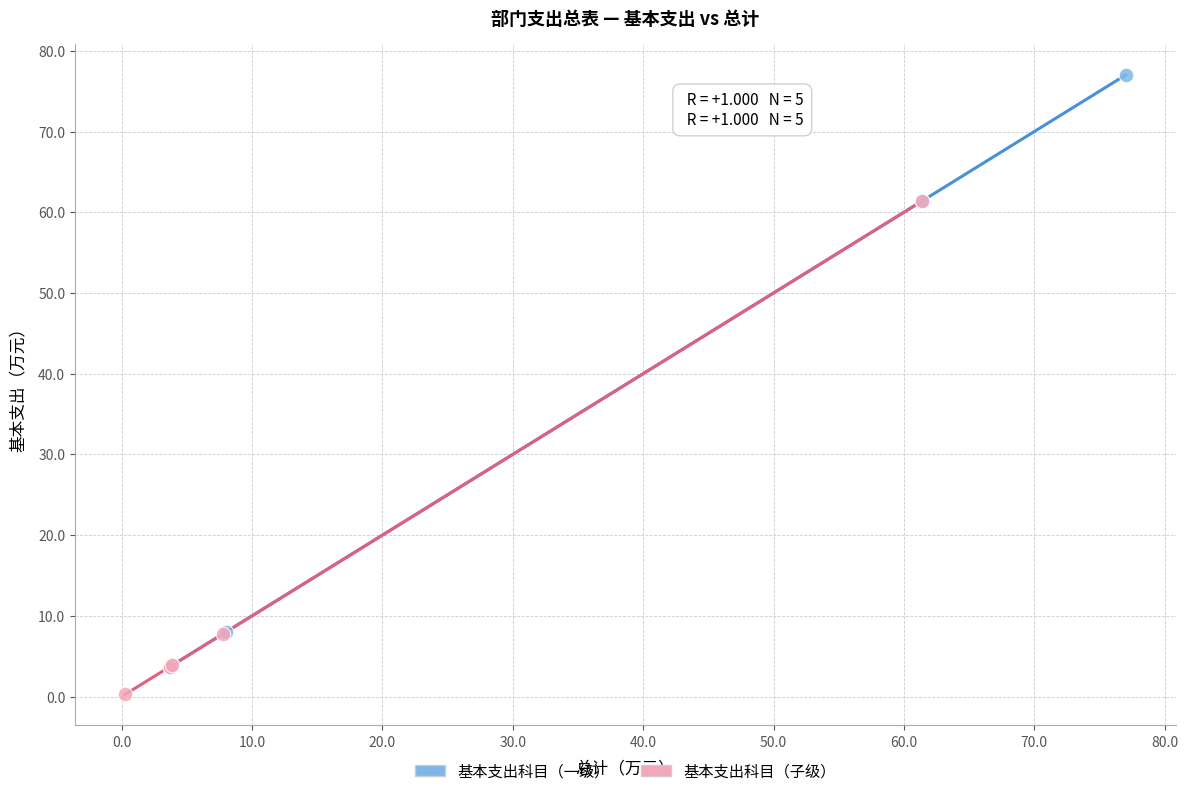

Which series reaches the maximum Y coordinate?

基本支出科目（一级）